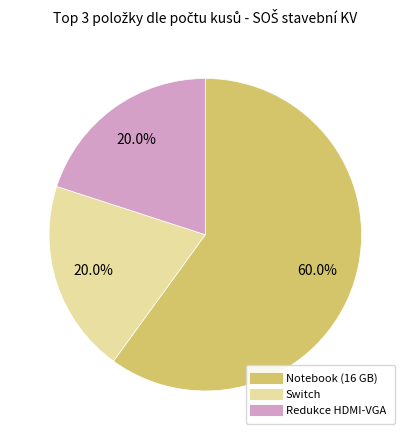

Is there any slice that represents more than half of the pie?

Yes